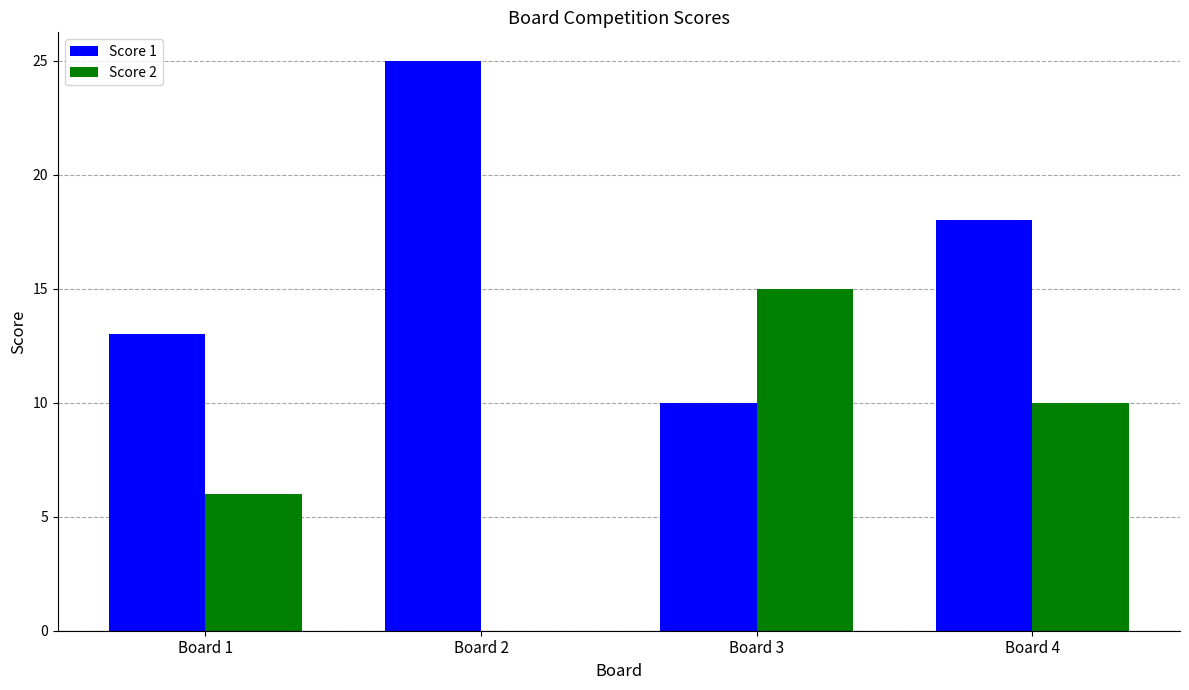

Which category has the highest value in the Score 2 series?

Board 3